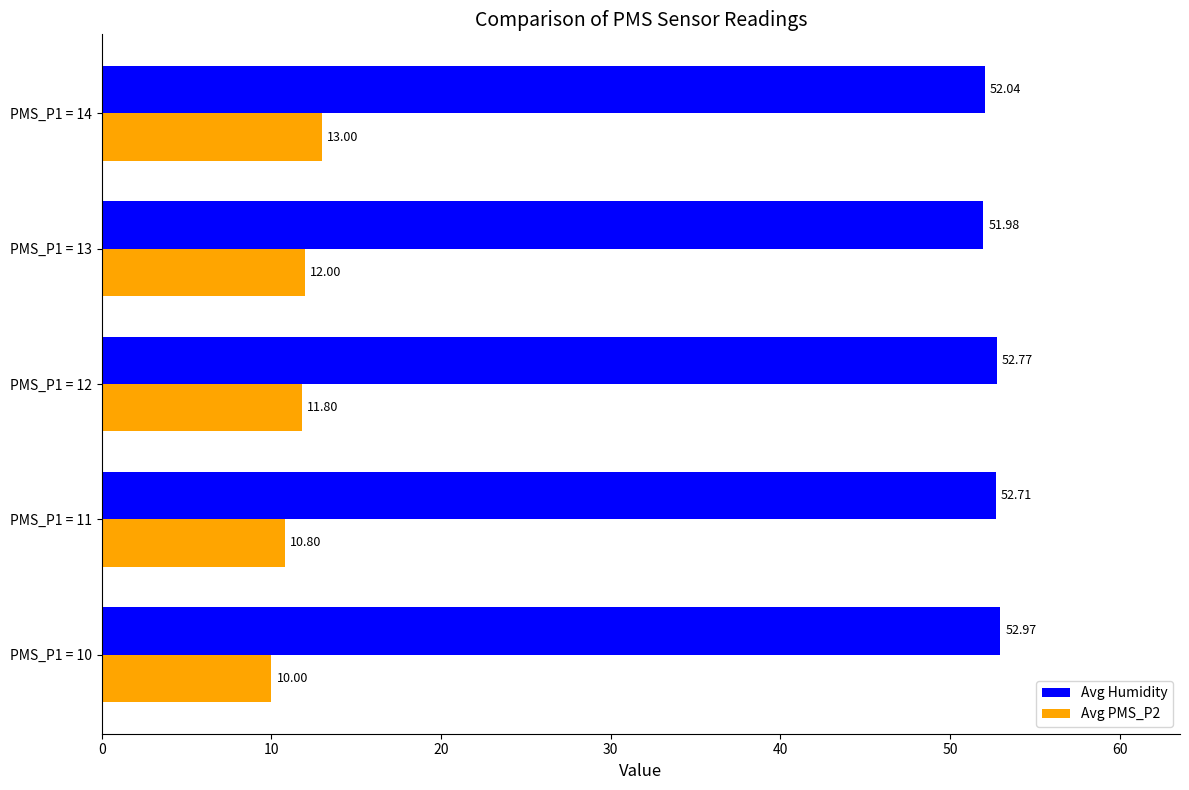

Between PMS_P1 = 11 and PMS_P1 = 13, which series saw the biggest shift?

Avg PMS_P2